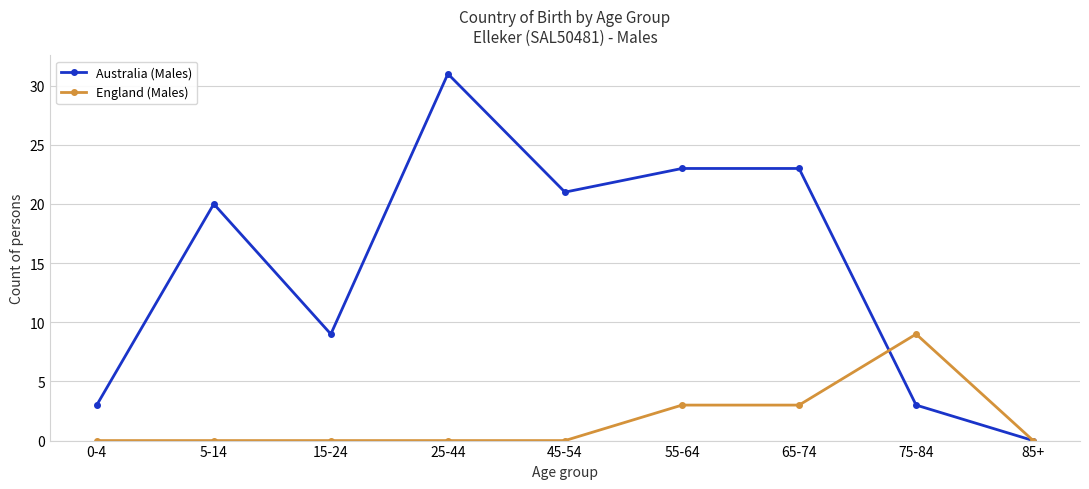

Reading right to left, list all the values displayed in this chart.

Australia (Males): 0	3	23	23	21	31	9	20	3
England (Males): 0	9	3	3	0	0	0	0	0